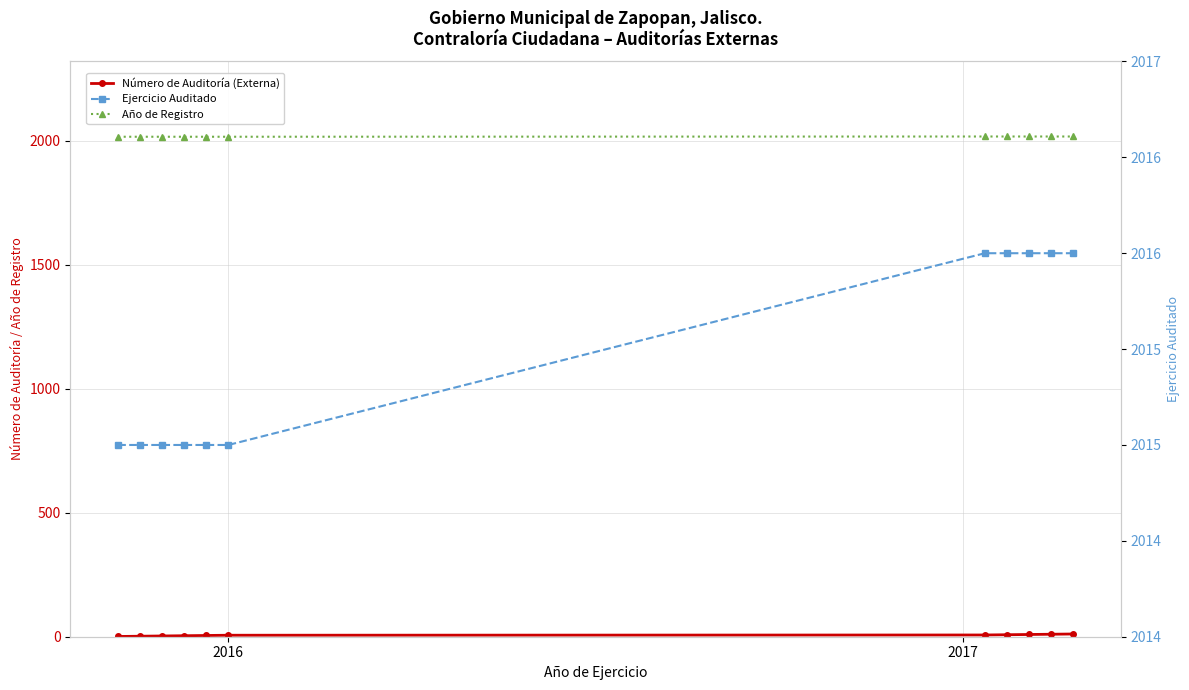

True or false: Ejercicio Auditado and Número de Auditoría (Externa) cross at least once.

False